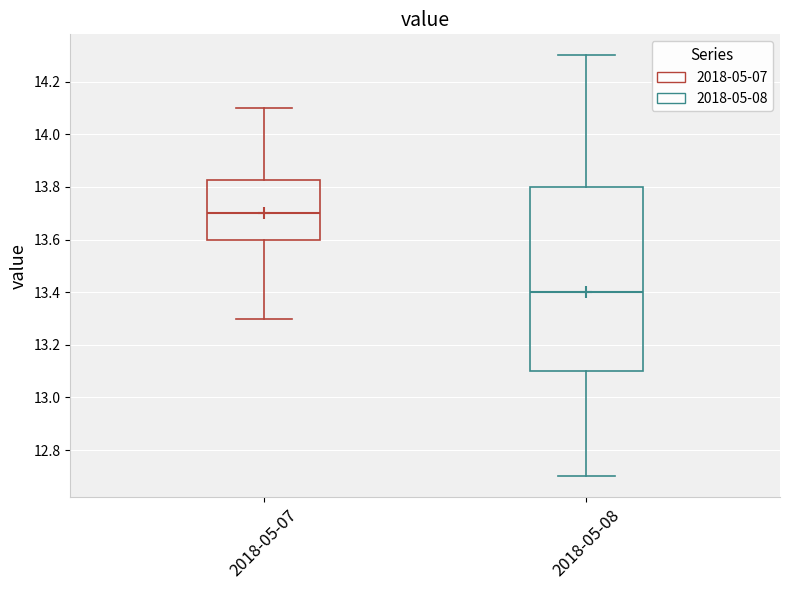

Which box is the tallest, from its lower edge to its upper edge?

2018-05-08